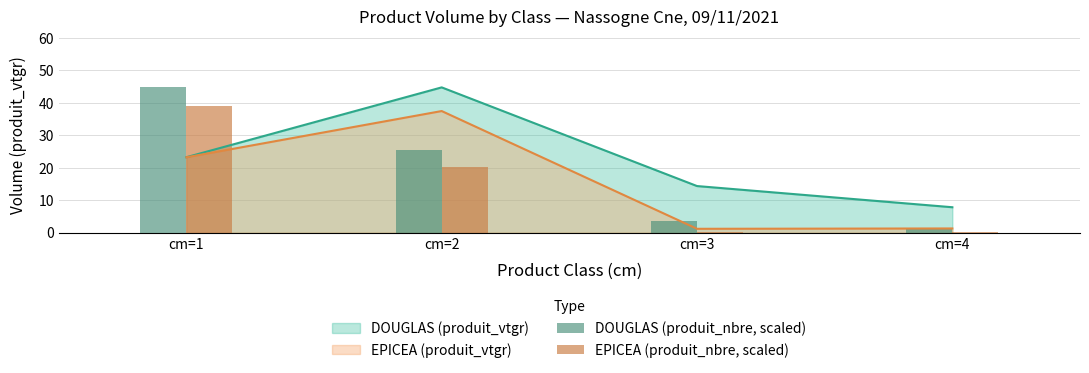

Is the value of DOUGLAS (produit_vtgr) at cm=1 greater than the value of EPICEA (produit_vtgr) at cm=4?

Yes